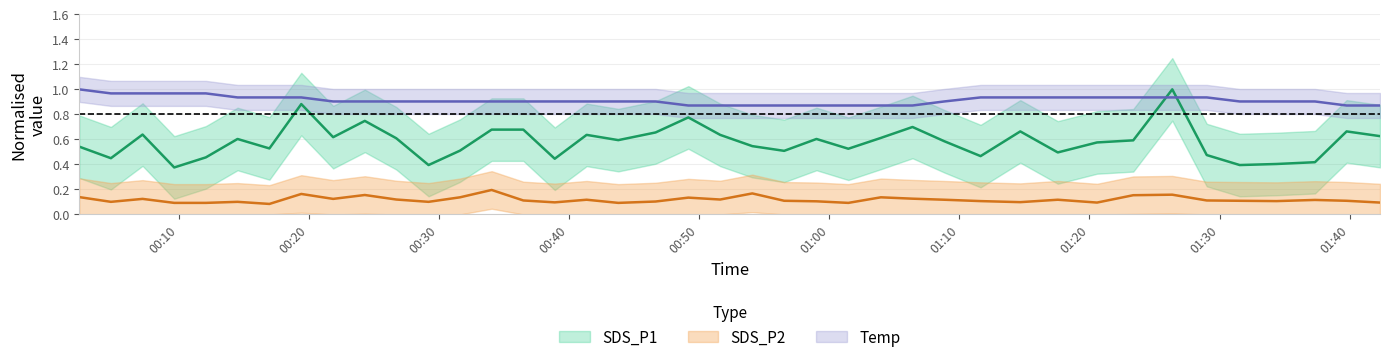

True or false: Temp has a value of 1.4 at 31.

False